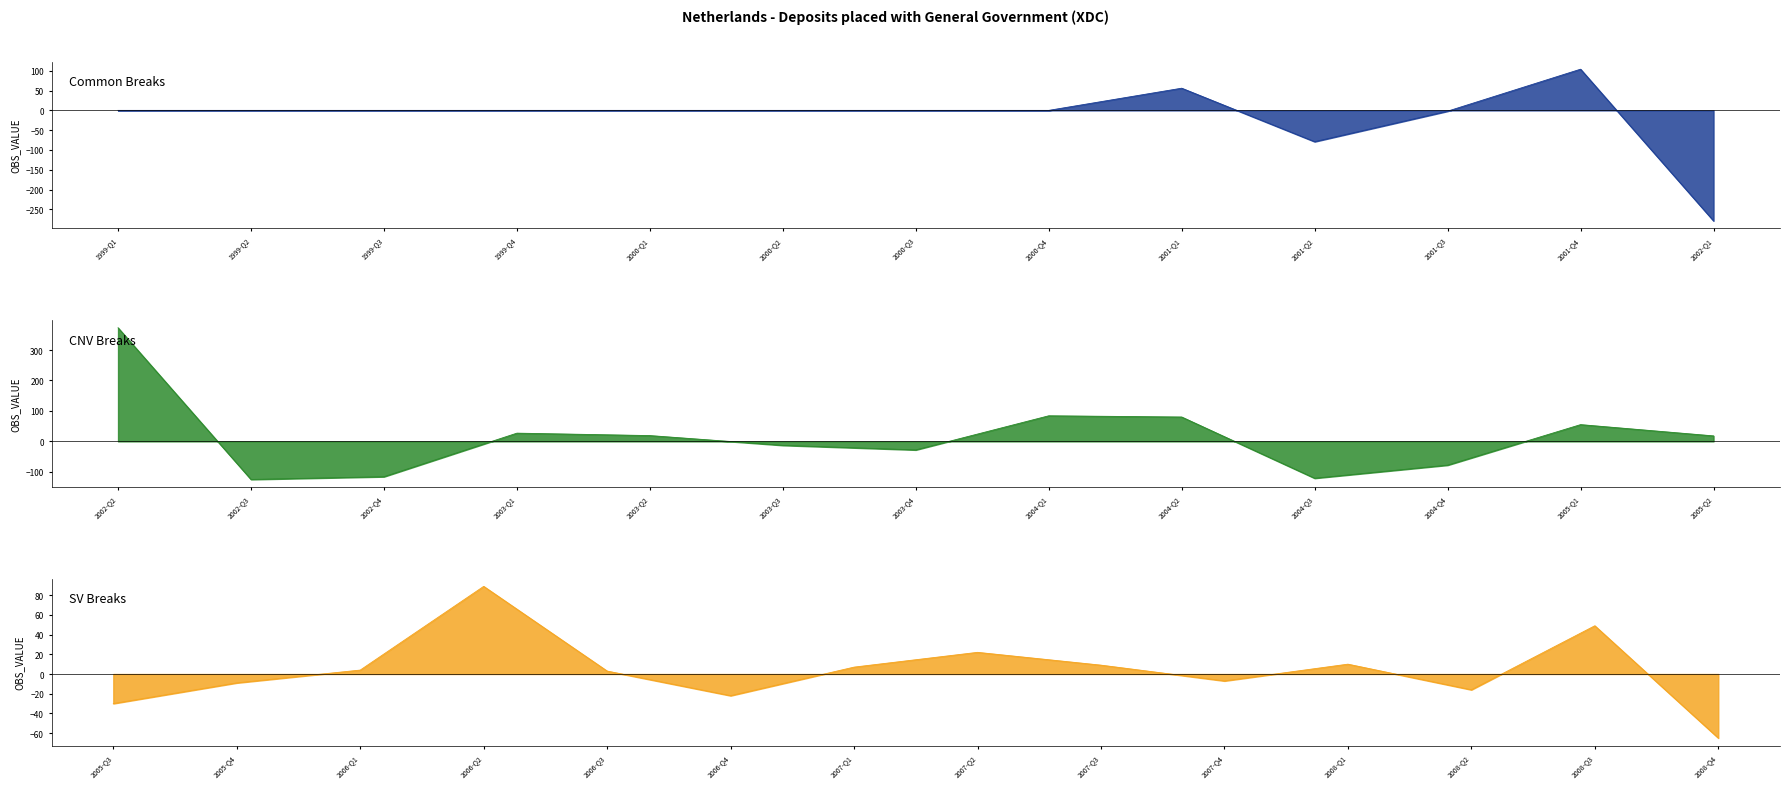

What is the change in value from 1999-Q1 to 2004-Q4?

-78